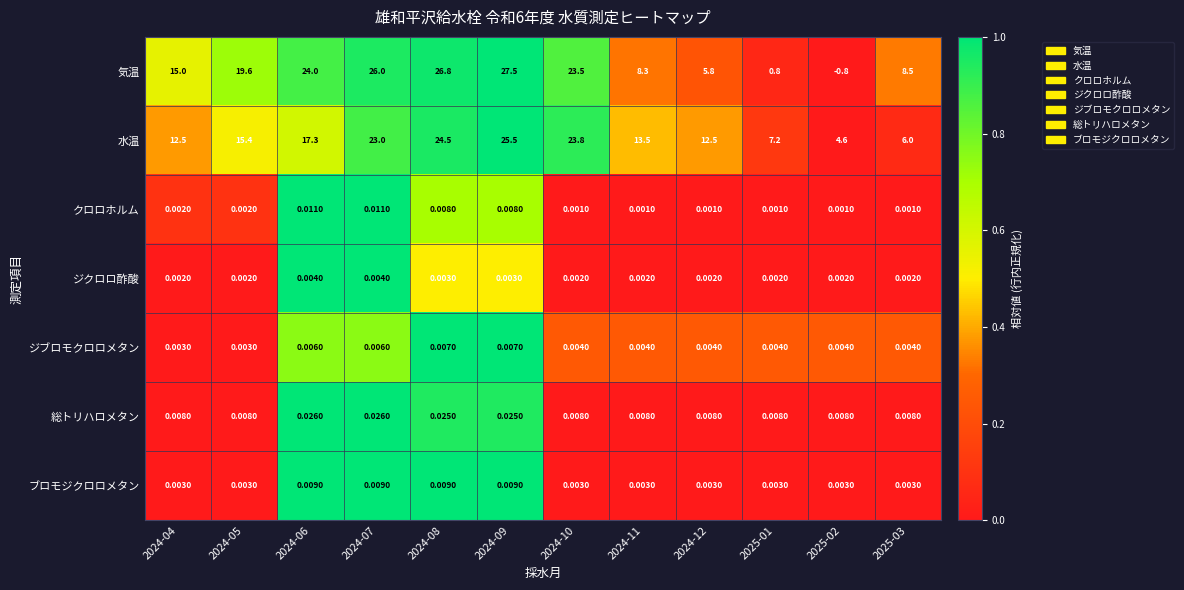

Is the value of ブロモジクロロメタン at 2024-06 greater than the value of 気温 at 2024-10?

No